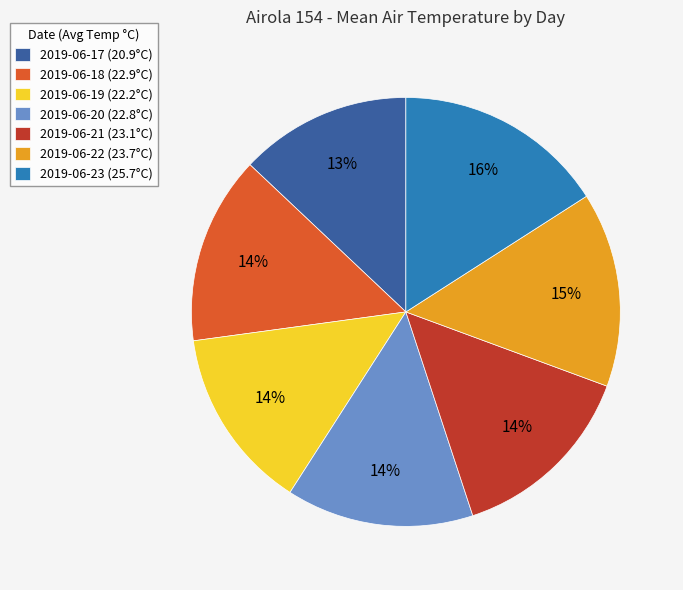

What is the ratio of the value at 2019-06-19 to the value at 2019-06-20?

1.0